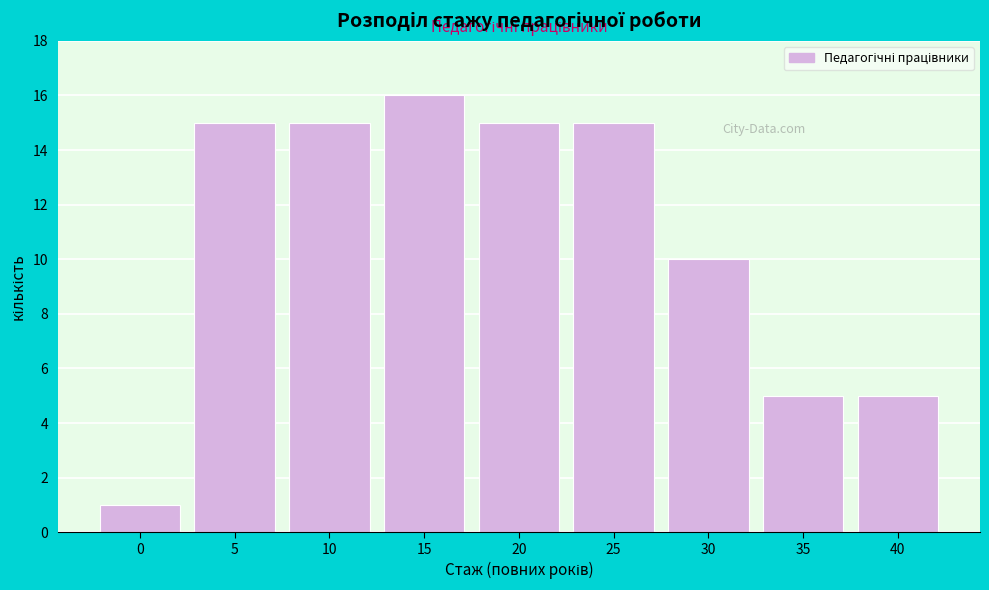

Reading left to right, extract all data points from this chart.

0=1	5=15	10=15	15=16	20=15	25=15	30=10	35=5	40=5